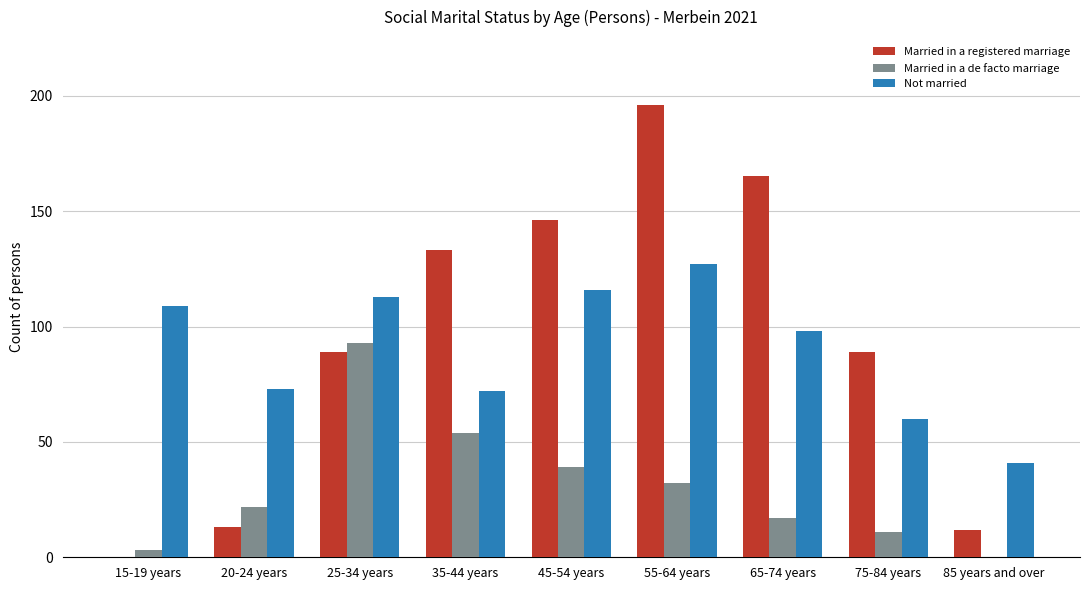

Which series changed the most between 15-19 years and 75-84 years?

Married in a registered marriage